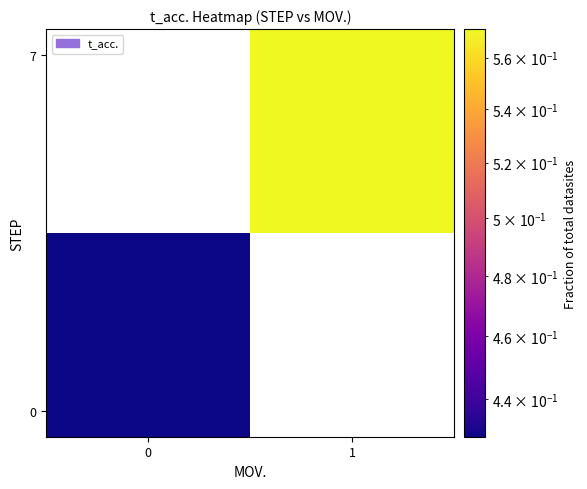

At which category is the sum across all series the highest?

1